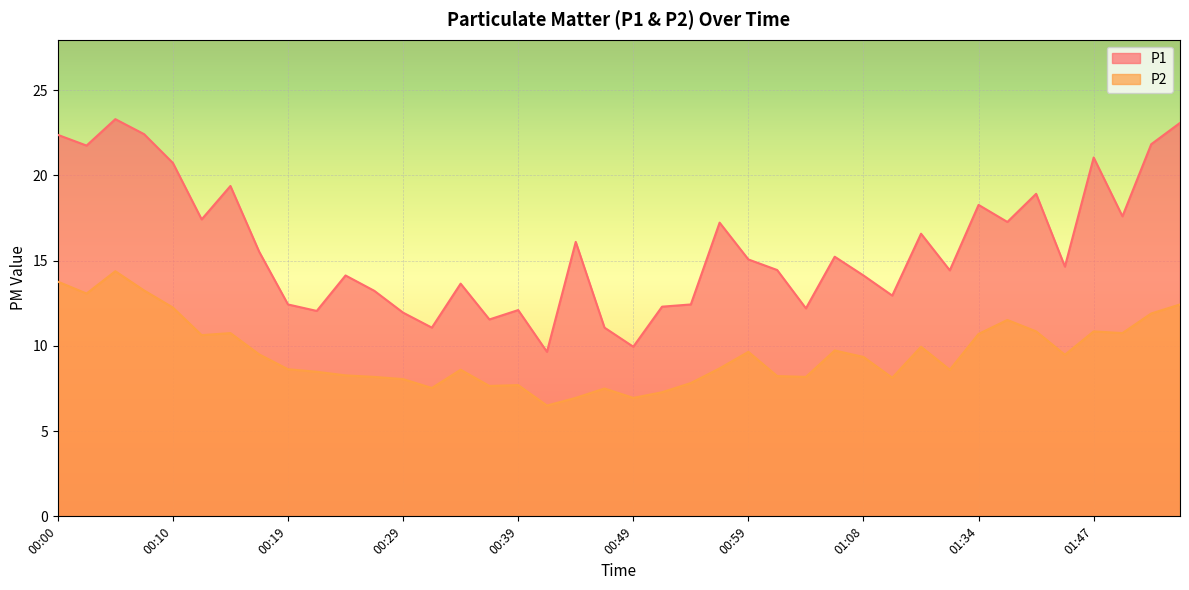

What position from the right is 01:45?

5